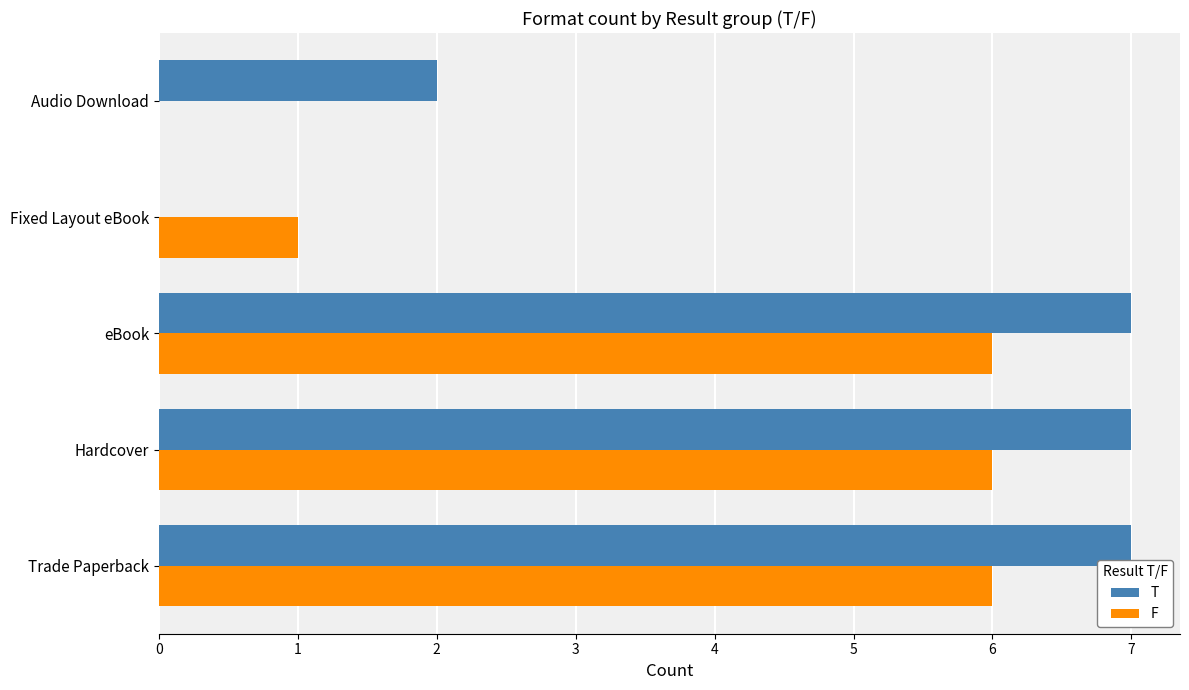

What is the average value of the F series?

4